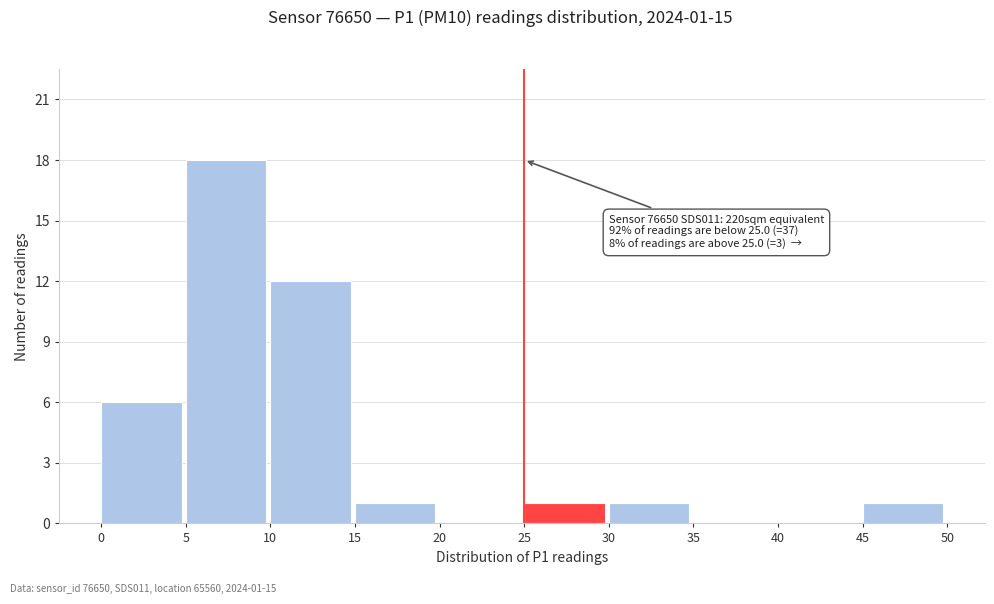

Which range on the x-axis has the tallest bar?

5 to 10